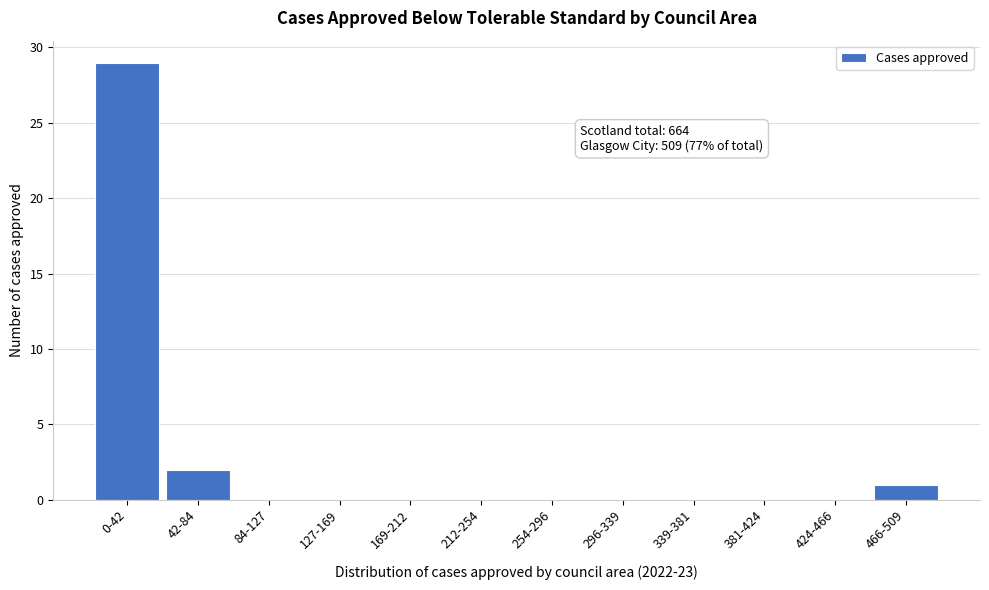

Reading left to right, list all the values displayed in this chart.

0-42=29	42-84=2	84-127=0	127-169=0	169-212=0	212-254=0	254-296=0	296-339=0	339-381=0	381-424=0	424-466=0	466-509=1